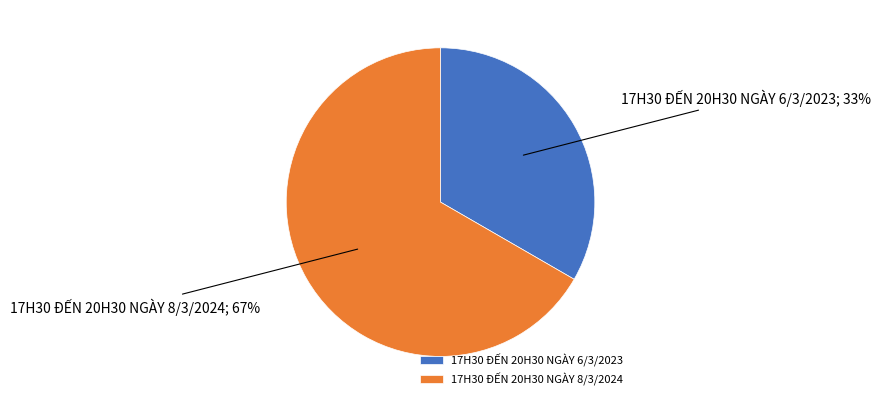

Rank the categories by value from lowest to highest.

17H30 ĐẾN 20H30 NGÀY 6/3/2023, 17H30 ĐẾN 20H30 NGÀY 8/3/2024